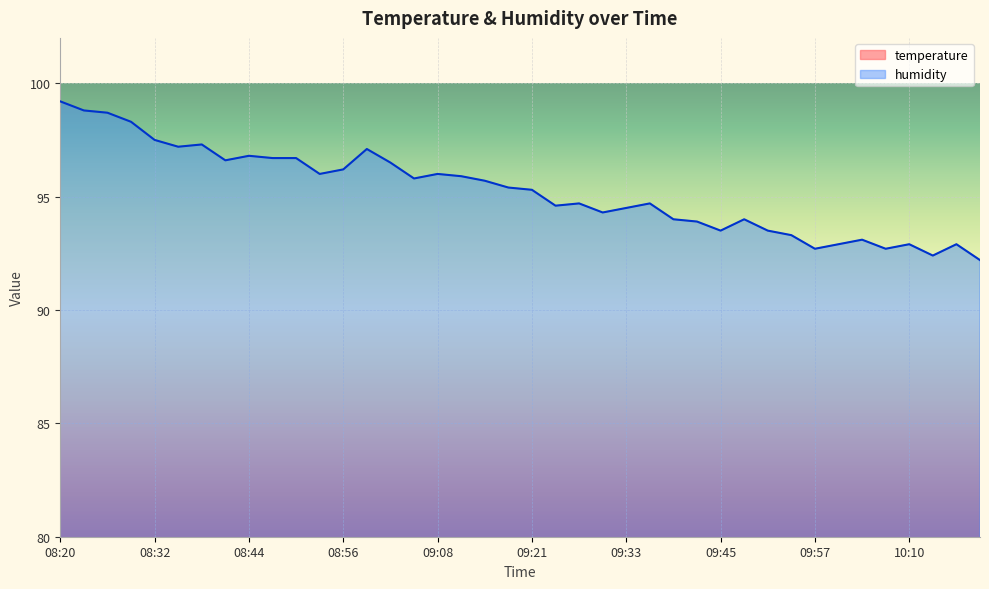

List the series in order of their overall mean, lowest first.

temperature, humidity